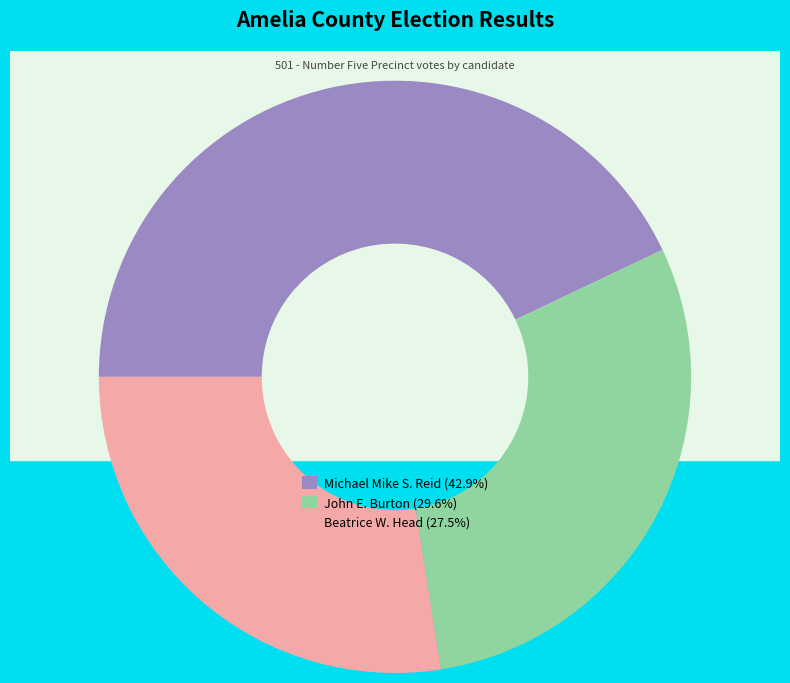

Which slice is the largest?

Michael Mike S. Reid